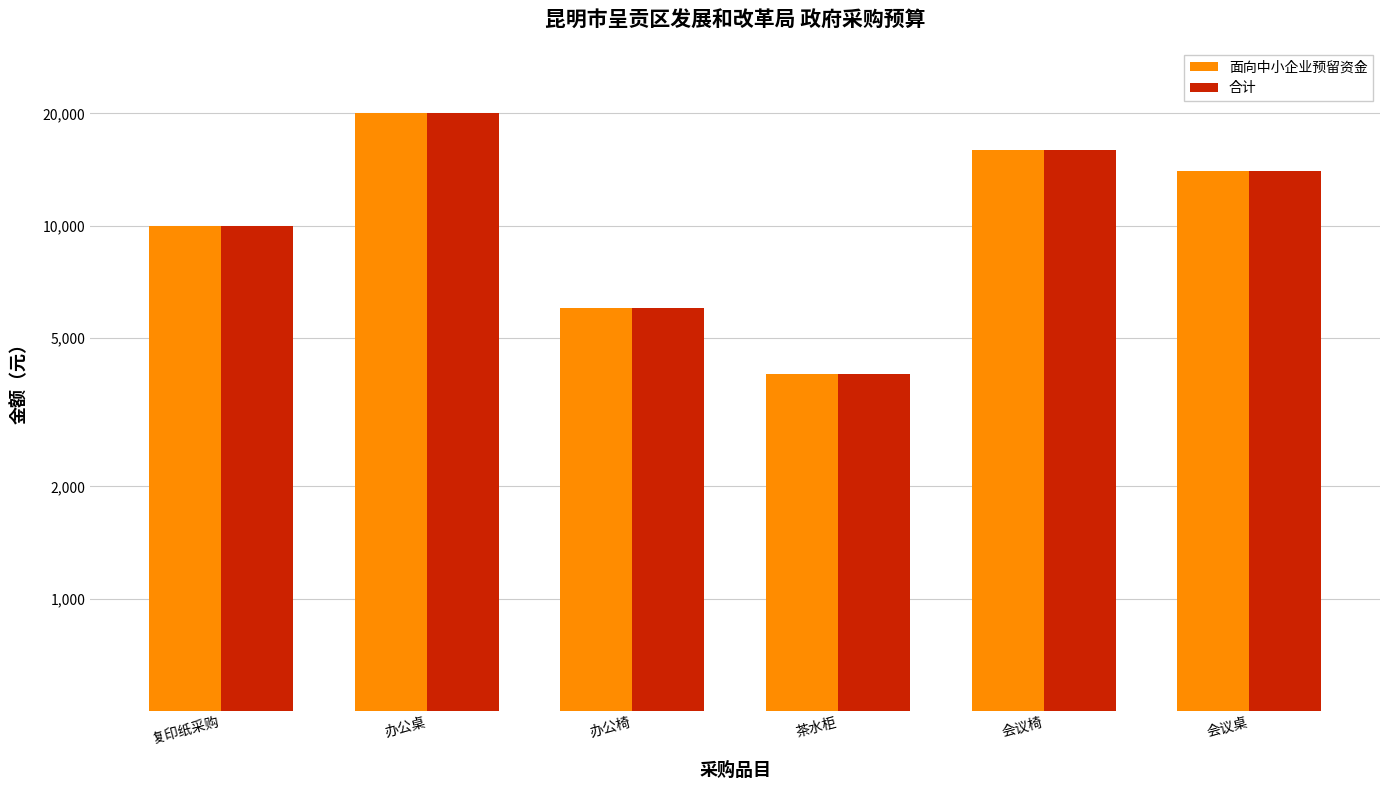

What is the difference between the maximum and minimum values in the 合计 series?

16000